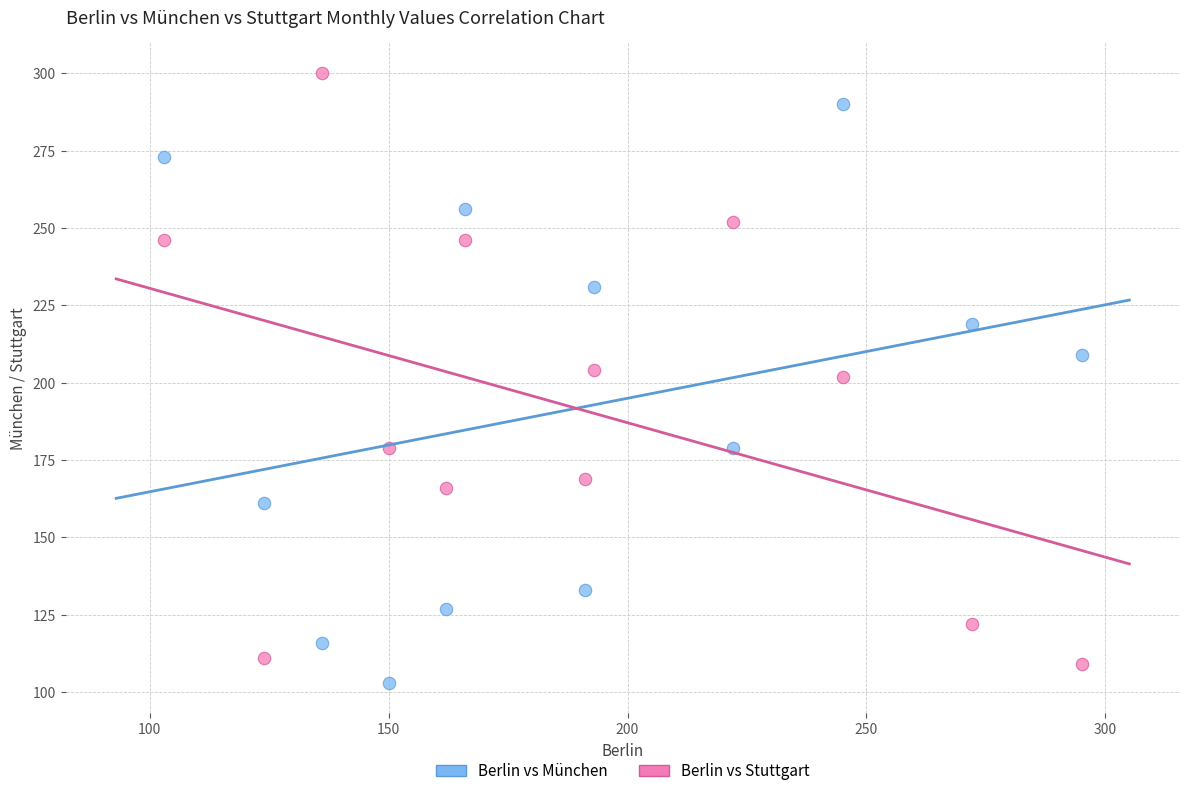

What is the X range (max minus min) for the scatter plot?

192